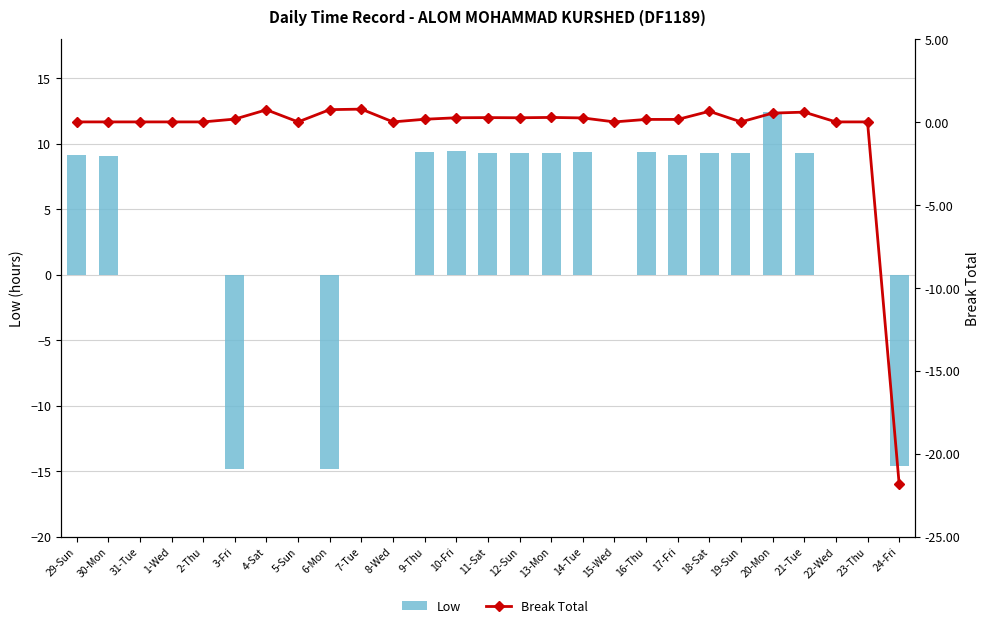

What is the value of the Break Total bar at the 10th from the left?

0.8